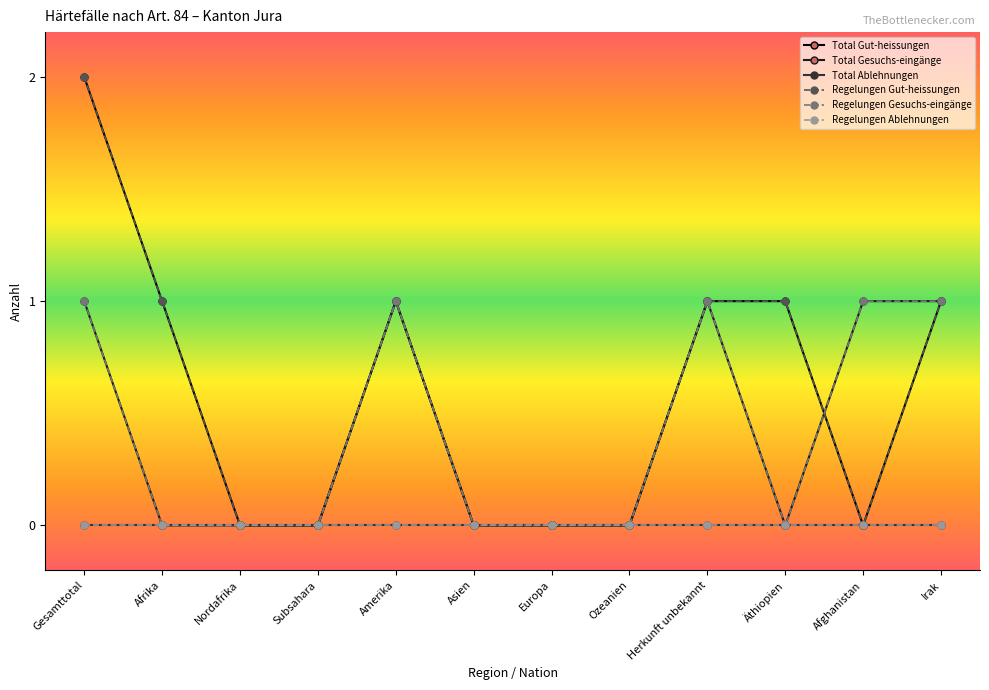

Which series has the largest total across all categories?

Total Gut-heissungen